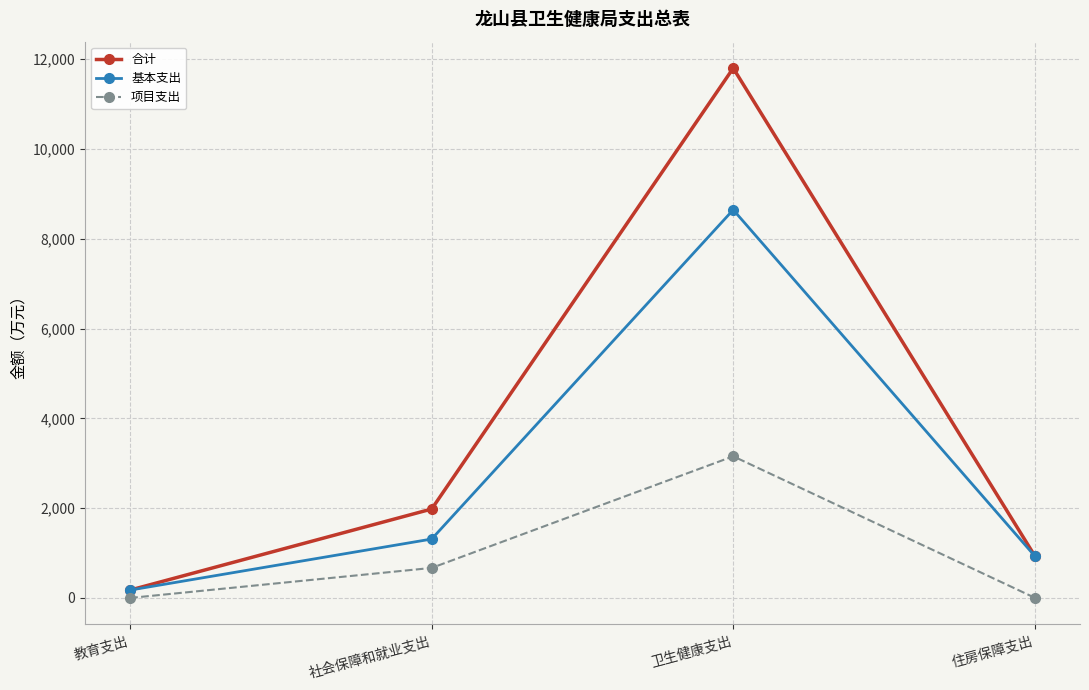

At which label does 合计 reach its peak?

卫生健康支出